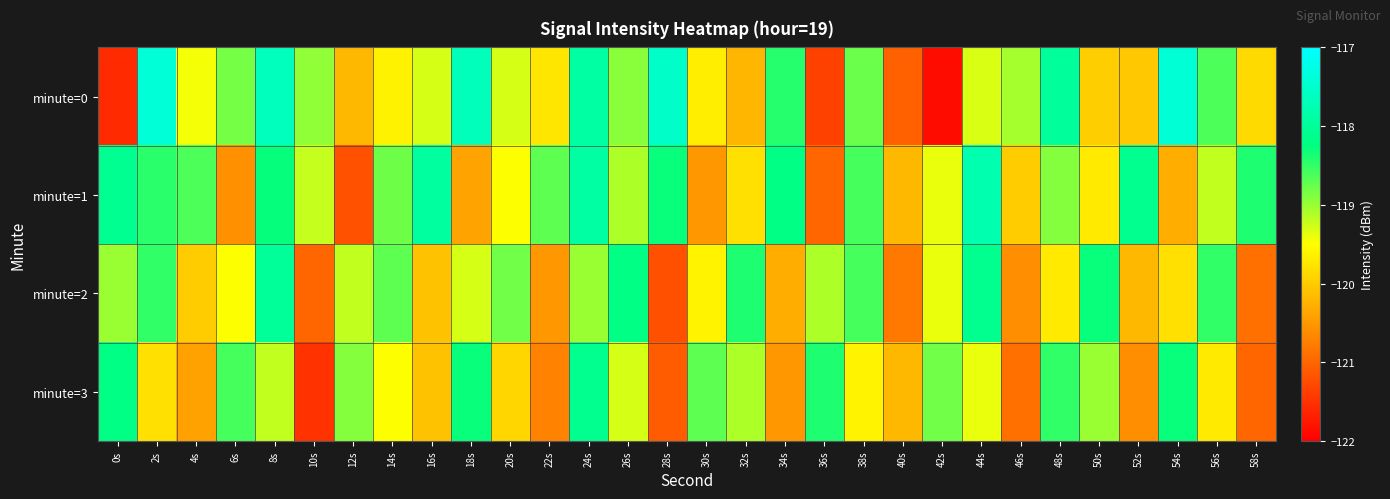

Between 54s and 40s, which is larger?

54s